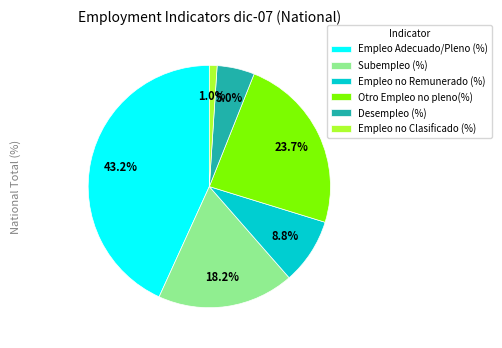

What percentage is the Desempleo (%) slice, to the nearest percent?

5%